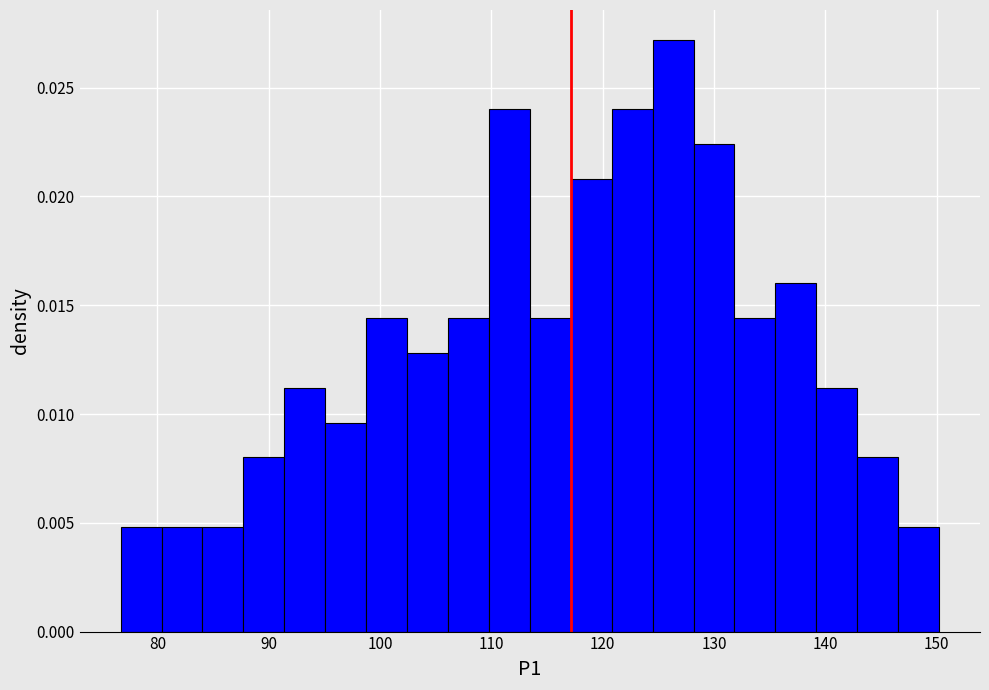

Around what value on the x-axis is the tallest bar? Give the approximate position of its centre, as read against the axis.

126